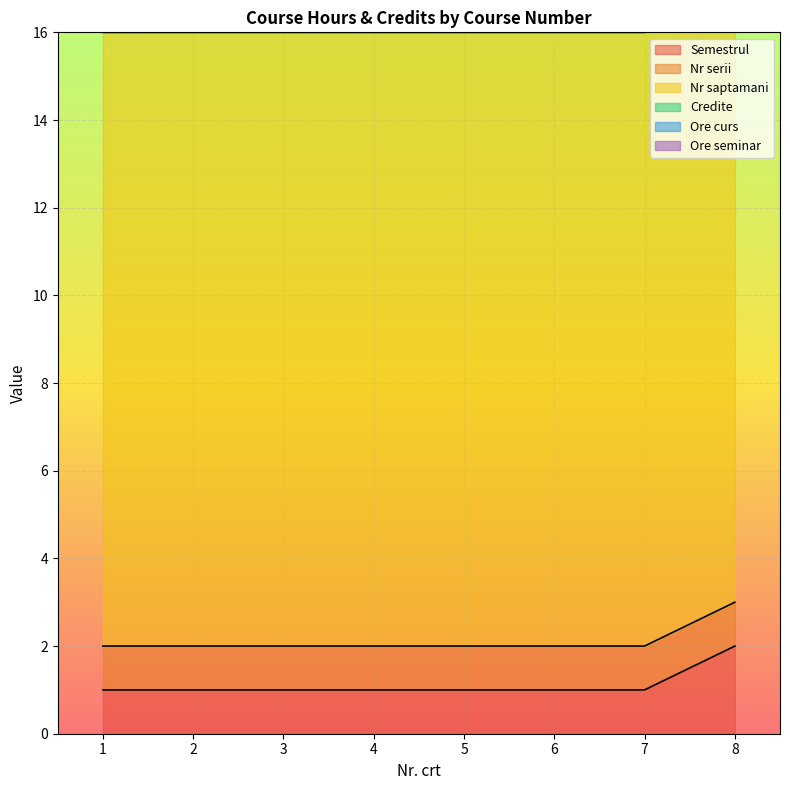

What is the difference between the highest and lowest values at 3?

22